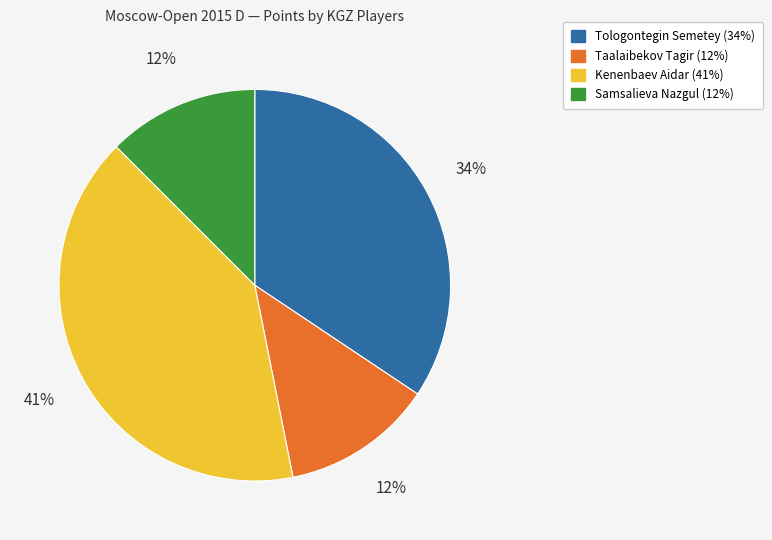

Between Kenenbaev Aidar and Taalaibekov Tagir, which is larger?

Kenenbaev Aidar